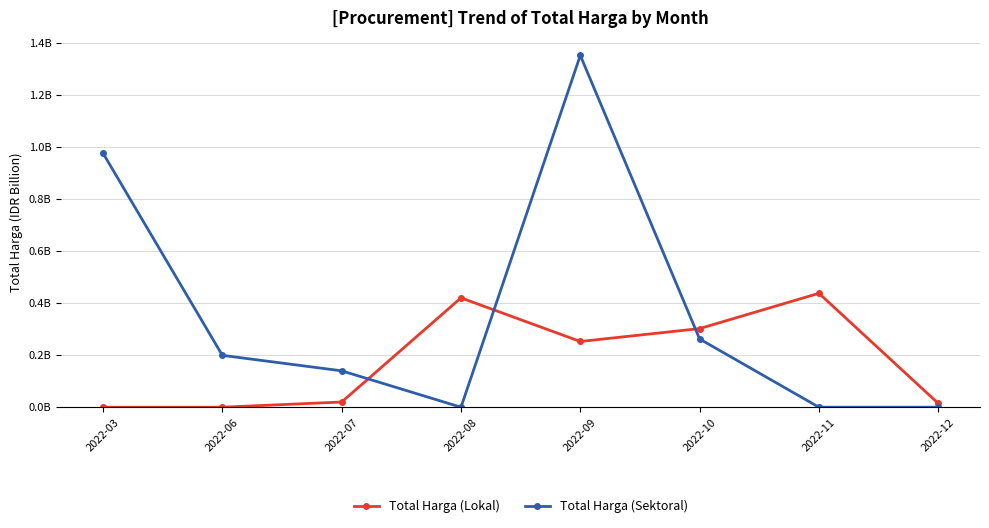

What are all the series names shown in the legend?

Total Harga (Lokal), Total Harga (Sektoral)